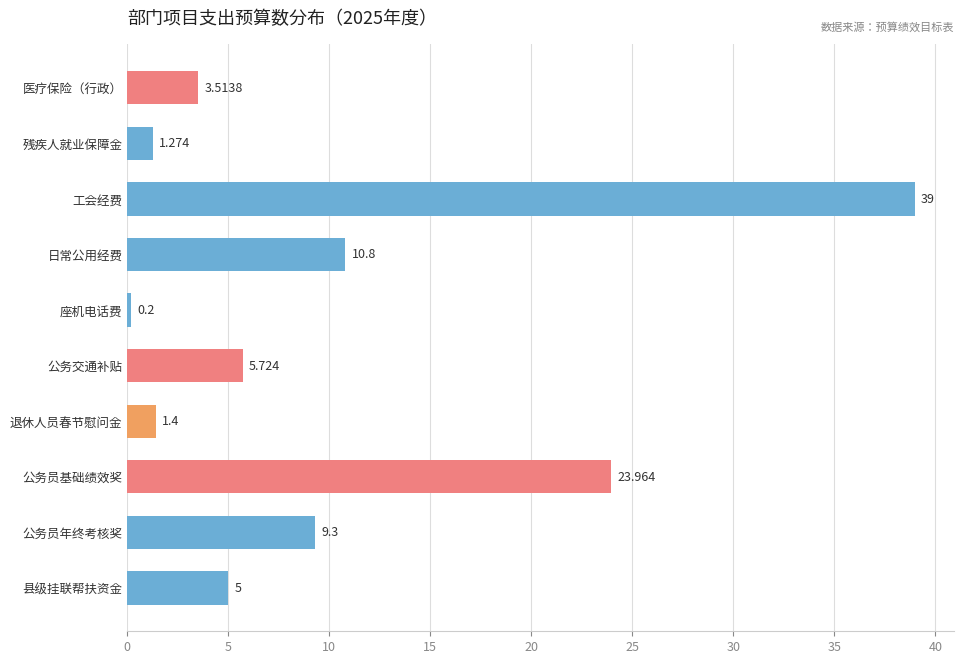

At which label is the value closest to 19?

公务员基础绩效奖